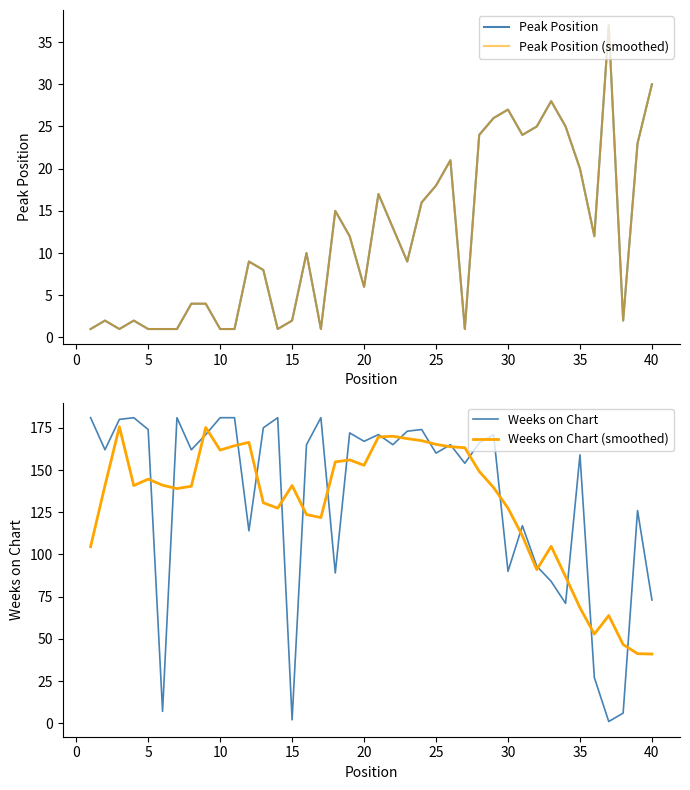

What is the maximum value for Weeks on Chart?

181.0